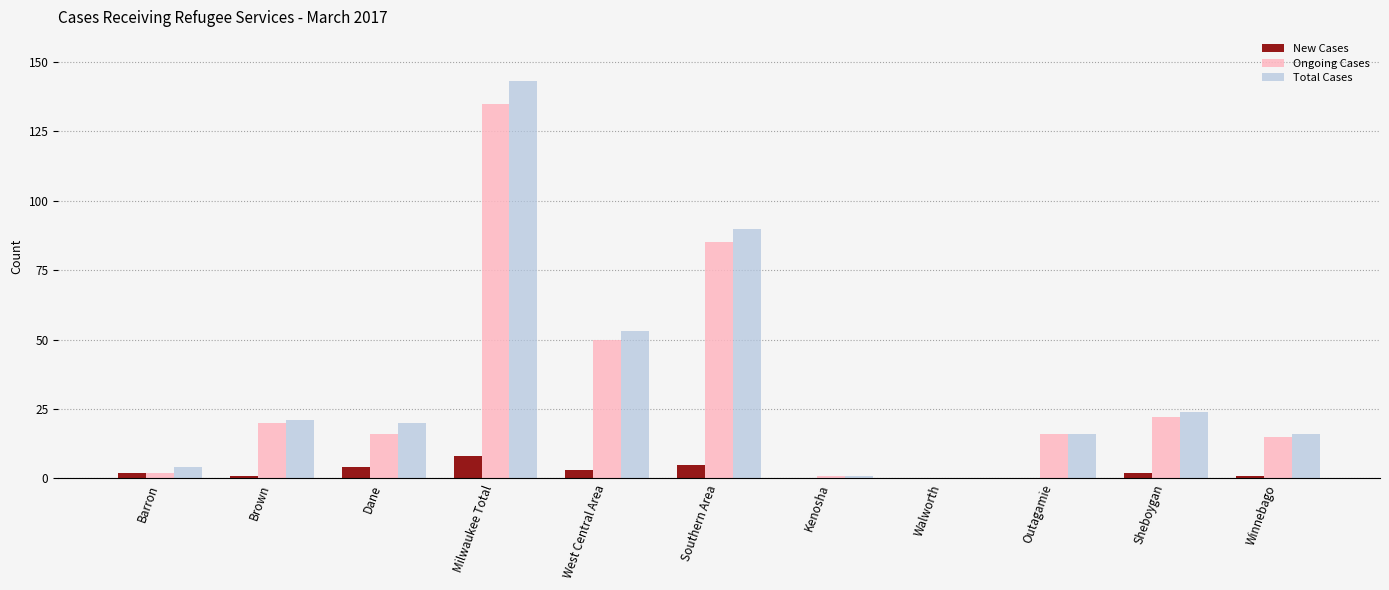

Reading right to left, what are all the values shown in this chart?

New Cases: 1	2	0	0	0	5	3	8	4	1	2
Ongoing Cases: 15	22	16	0	1	85	50	135	16	20	2
Total Cases: 16	24	16	0	1	90	53	143	20	21	4